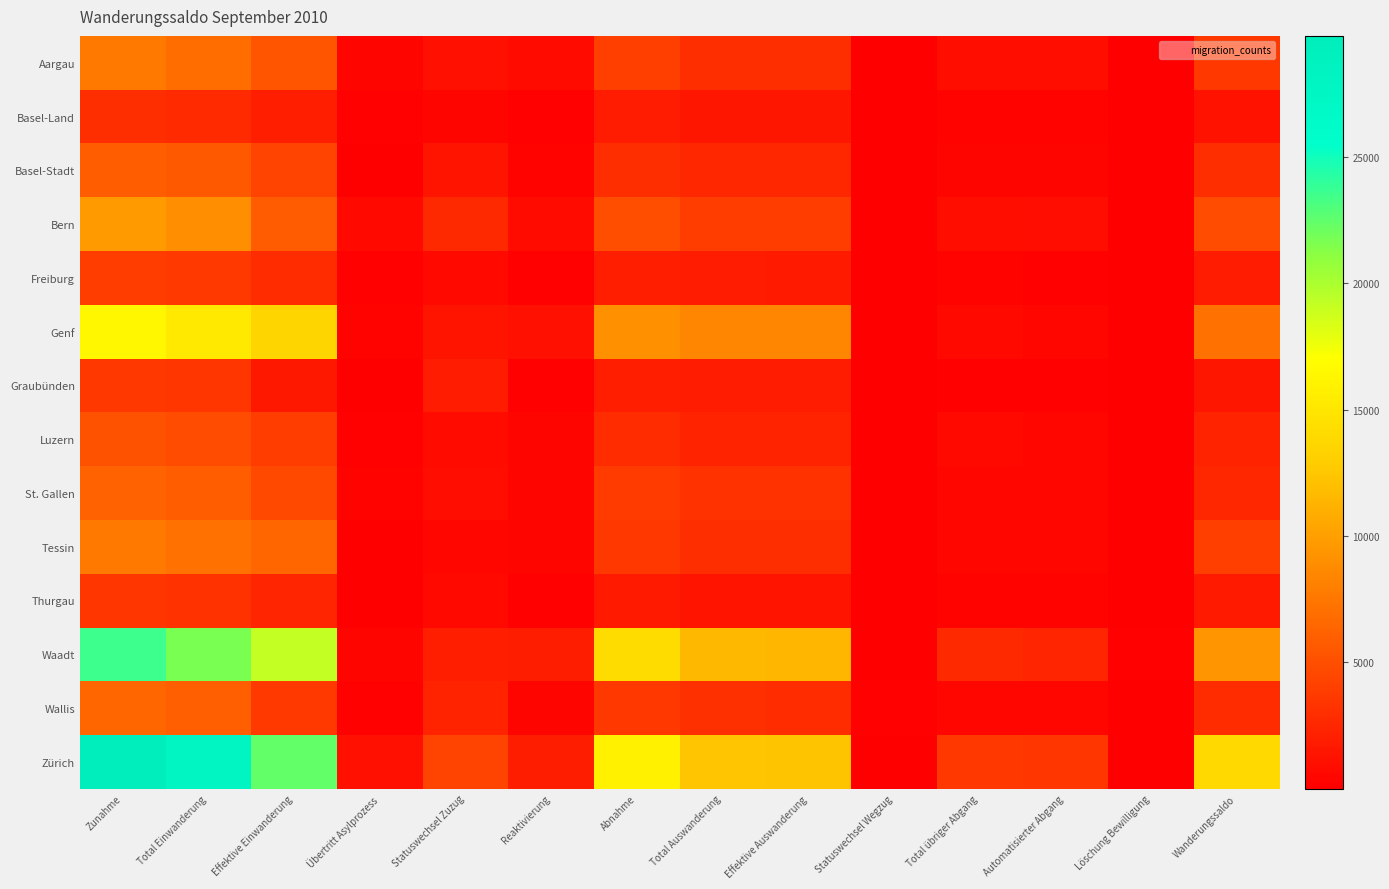

At how many categories does at least one series exceed 7721?

7